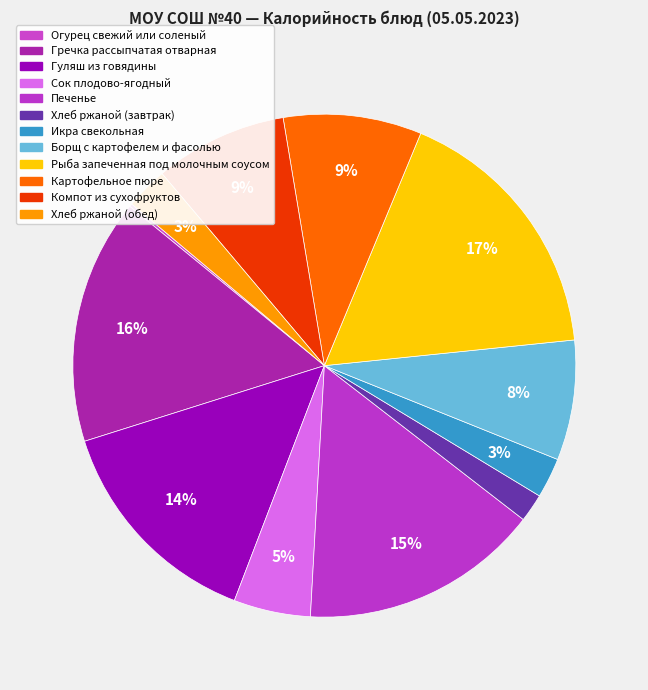

To the nearest percent, what is the difference between the Икра свекольная and Печенье slice percentages?

13%